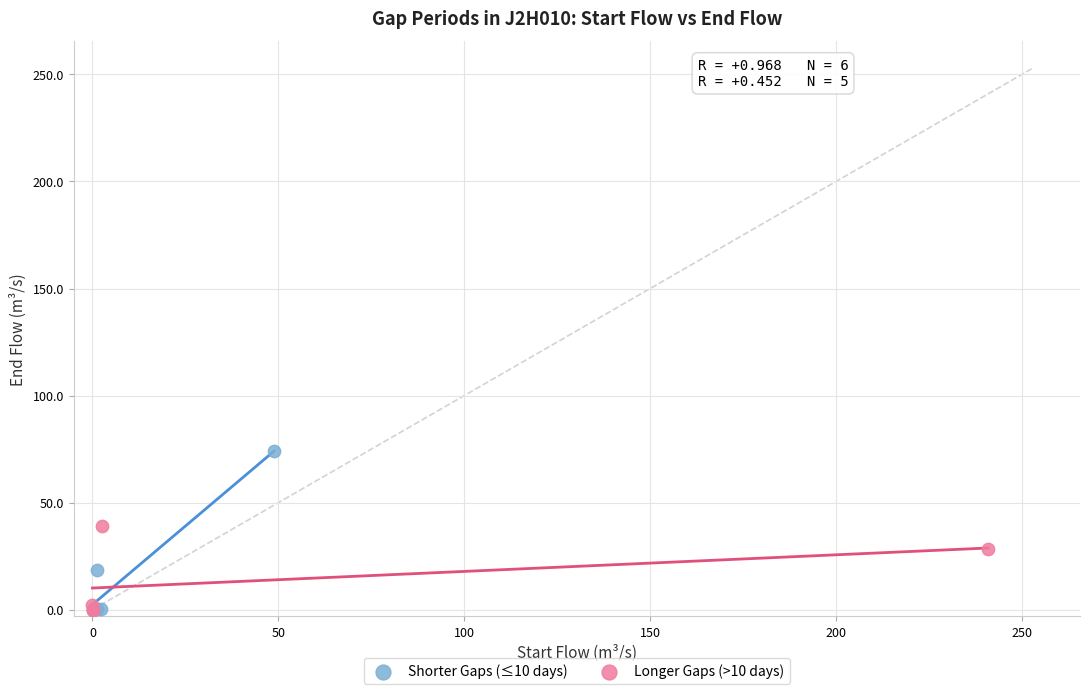

Which series reaches the maximum Y coordinate?

Shorter Gaps (≤10 days)